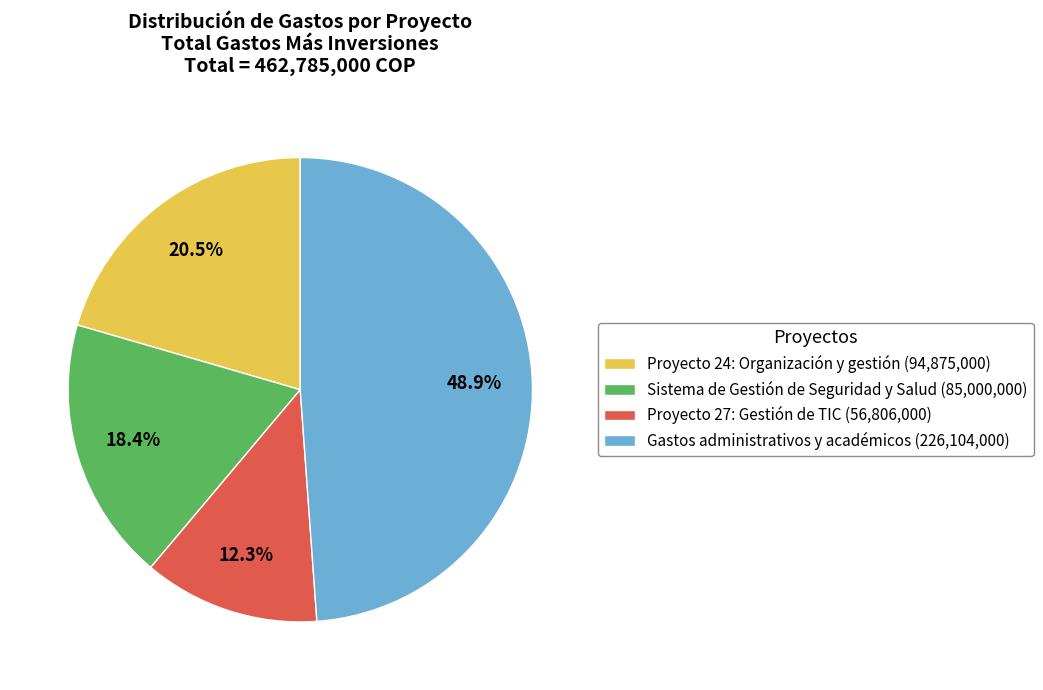

Approximately how many times larger is the value at Proyecto 24: Organización y gestión compared to Proyecto 27: Gestión de TIC?

1.7